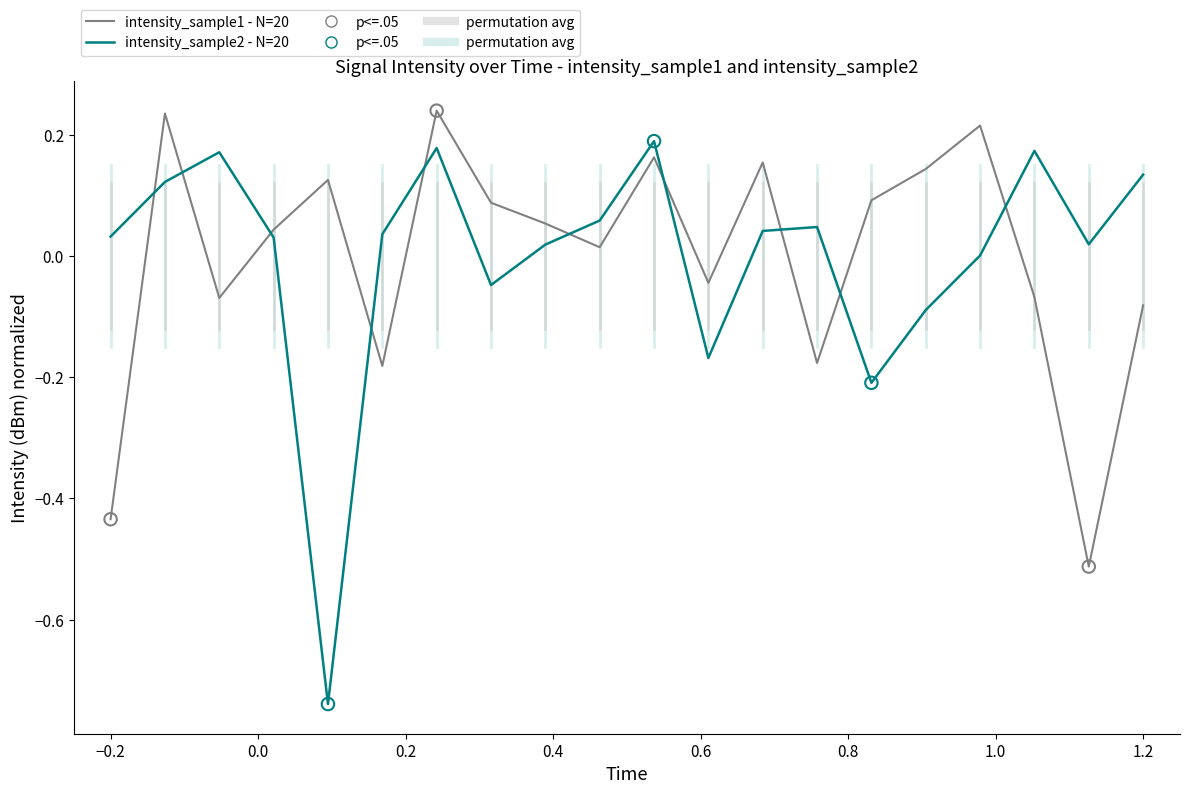

Rank the series by their maximum value, from highest to lowest.

intensity_sample1 - N=20, intensity_sample2 - N=20